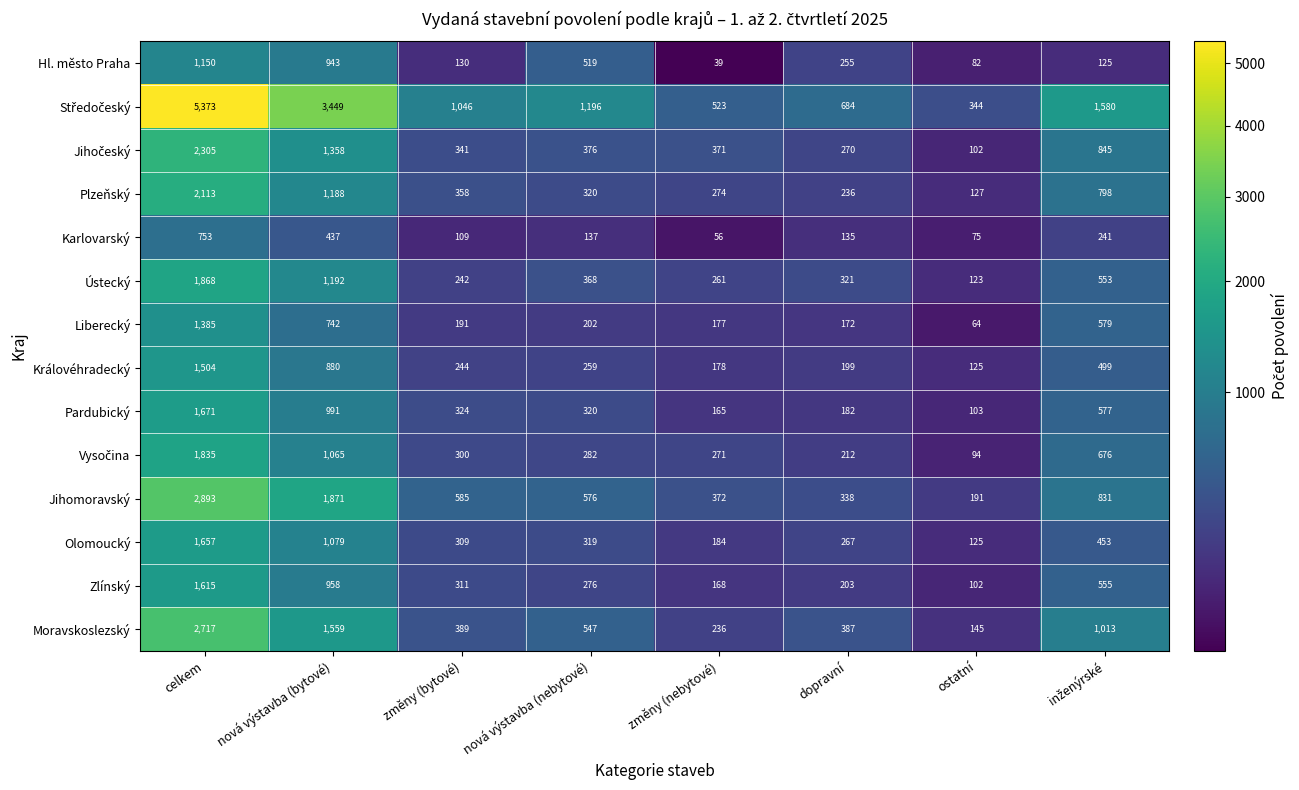

What is the difference between the maximum and second lowest values in the Královéhradecký series?

1326